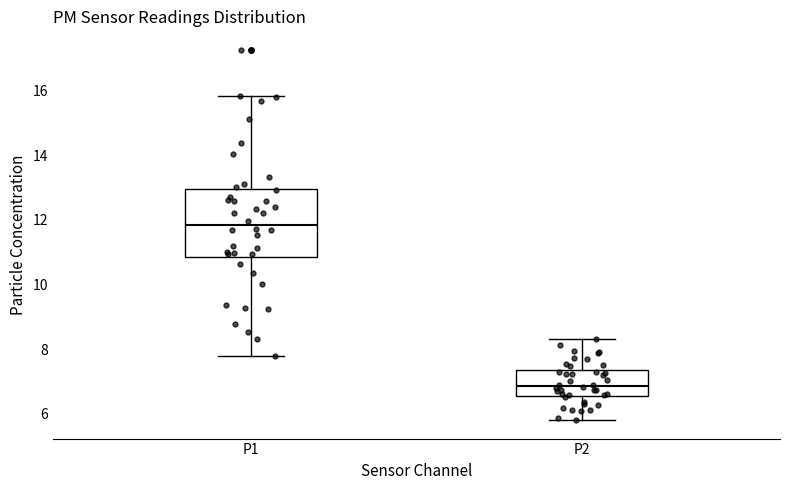

Reading left to right, transcribe this box plot: for each box, give where its median line is, the range the box spans, and where its two whiskers end, as read against the y-axis. The values are not printed on the chart, so give them approximately, as read against the axis.

P1: median 11.8, box 10.8 to 13.0, whiskers 7.8 to 15.8
P2: median 6.8, box 6.6 to 7.4, whiskers 5.8 to 8.4